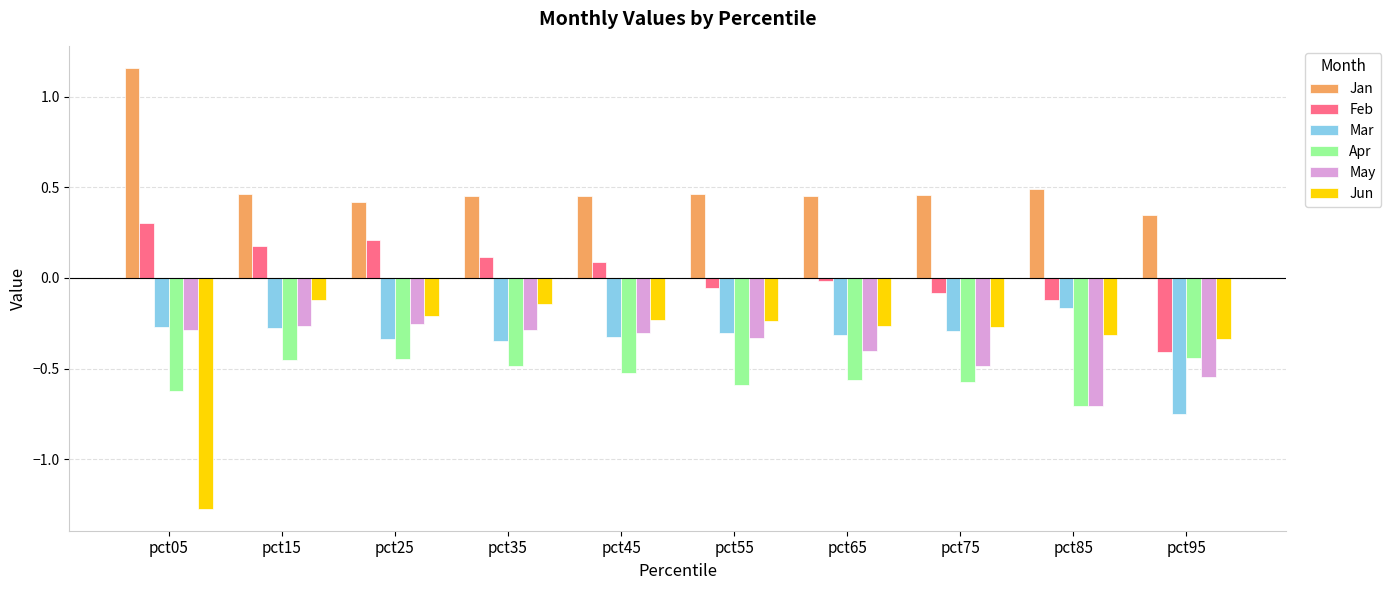

Which series has the largest total across all categories?

Jan